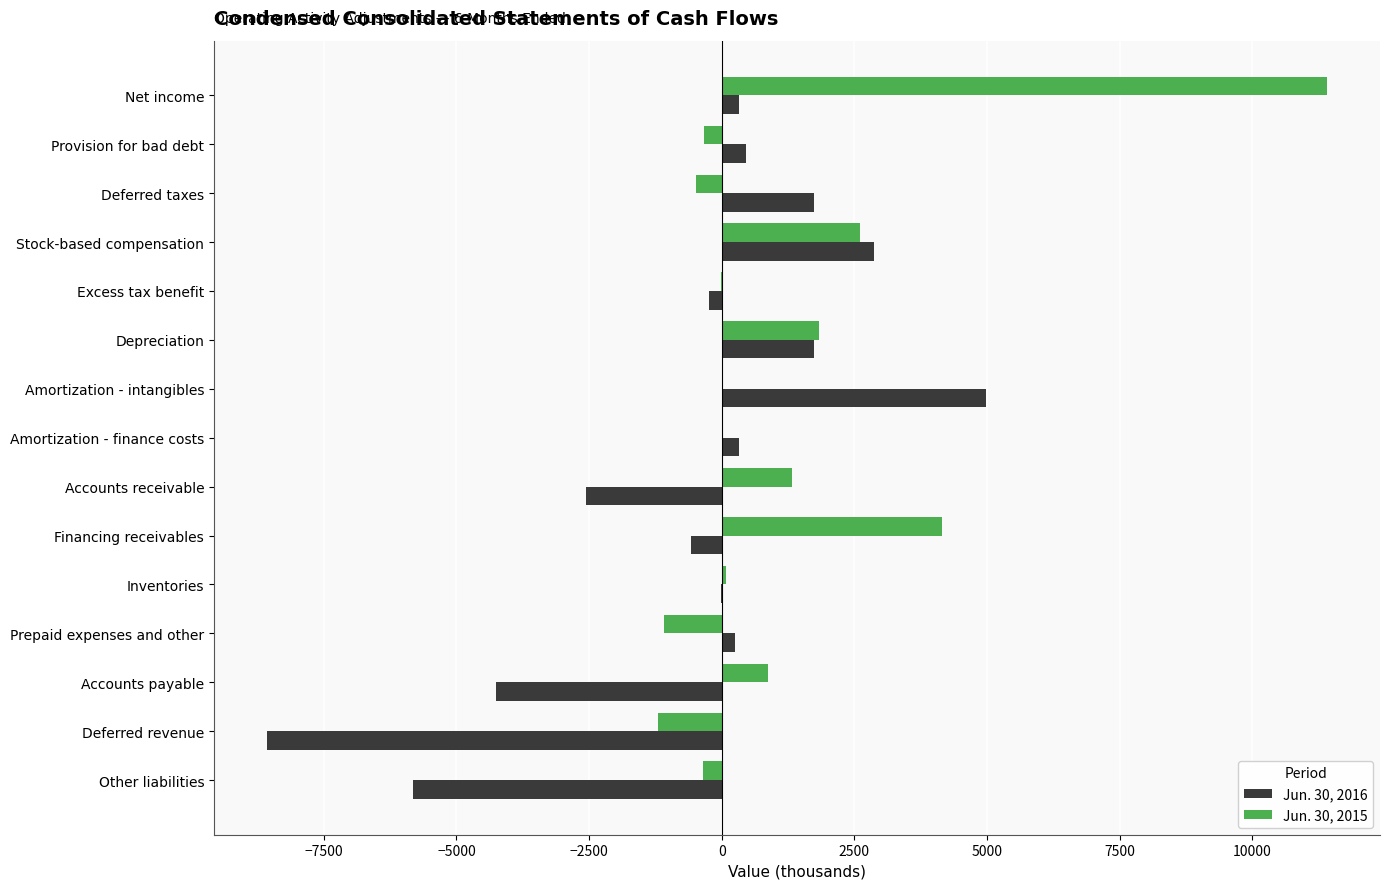

At which category is the sum across all series the highest?

Net income